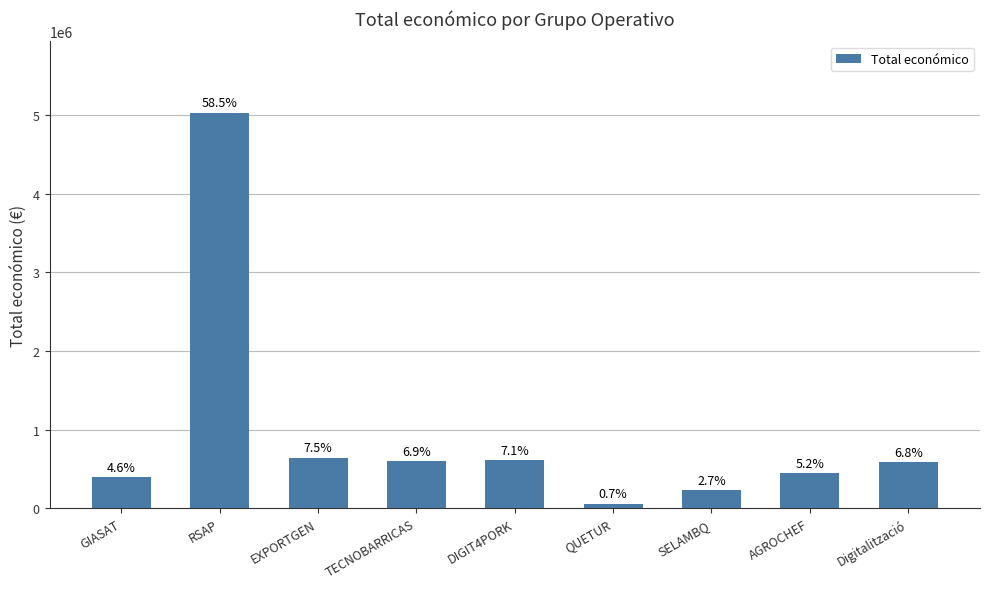

Reading right to left, what are all the values shown in this chart?

Digitalització=588146	AGROCHEF=446440	SELAMBQ=232189	QUETUR=60172	DIGIT4PORK=609206	TECNOBARRICAS=596384	EXPORTGEN=644817	RSAP=5030236	GIASAT=395340